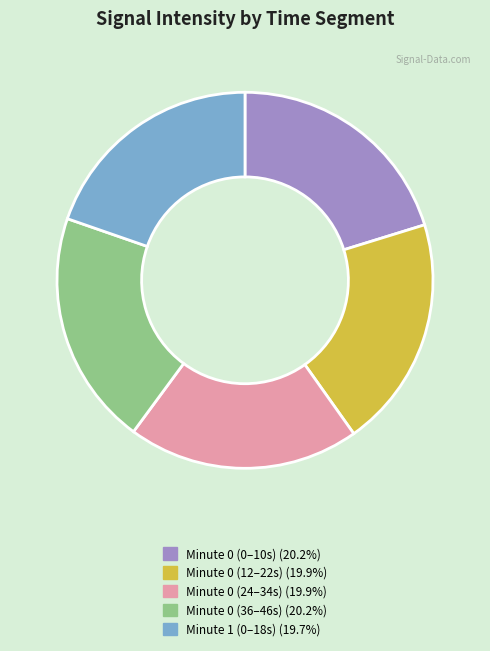

Does any single category account for the majority?

No